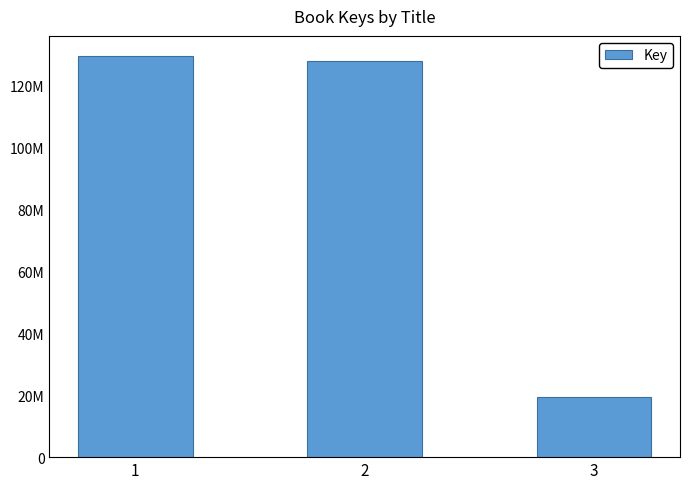

Rank the categories by value from lowest to highest.

3, 2, 1